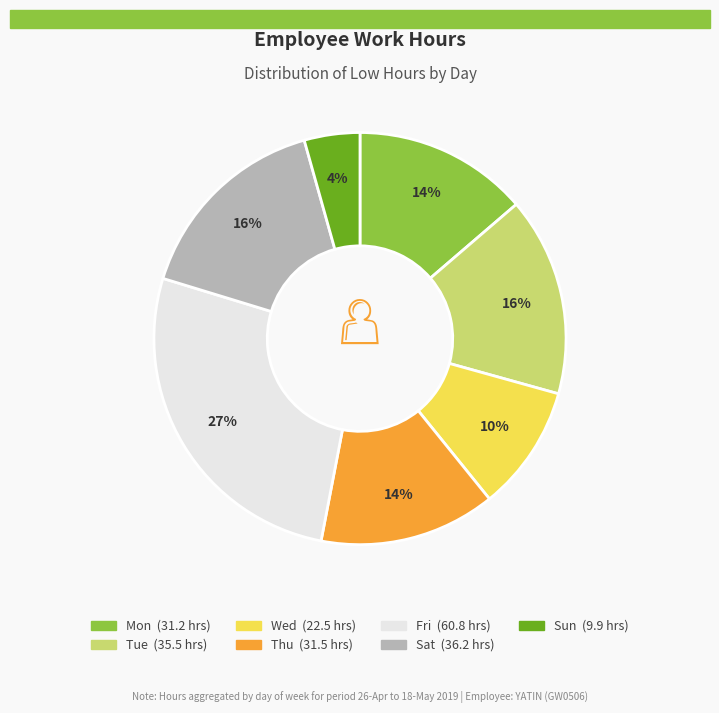

To the nearest percent, what is the average slice percentage?

14%